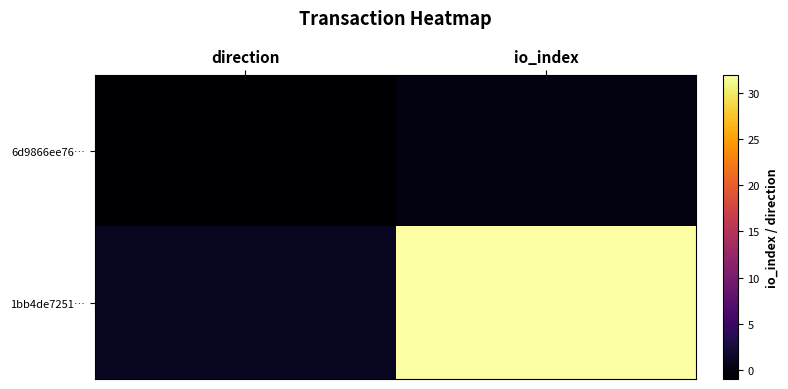

Reading right to left, what are all the values shown in this chart?

6d9866ee76…: io_index=0	direction=-1
1bb4de7251…: io_index=32	direction=1